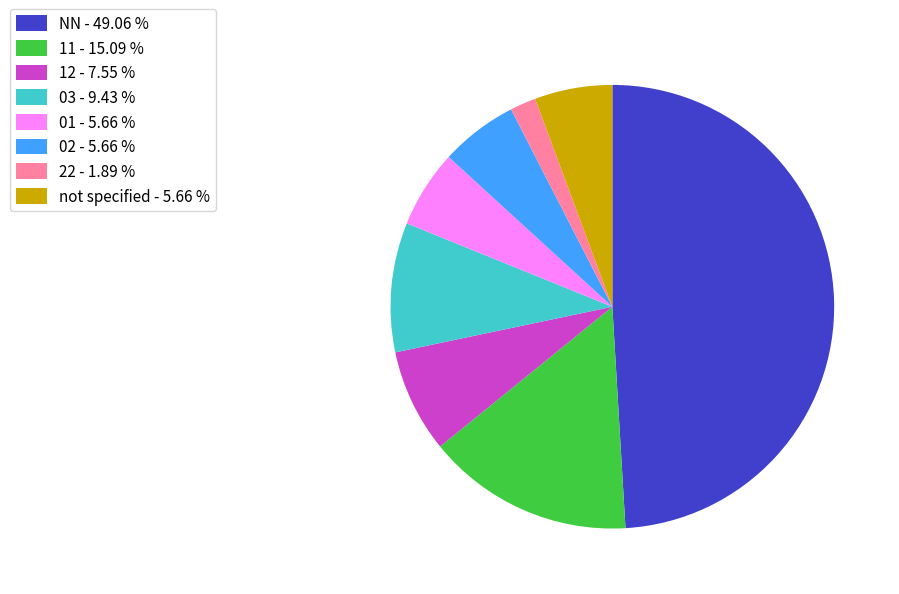

Is the sum of NN - 49.06 % and 22 - 1.89 % greater than half?

Yes